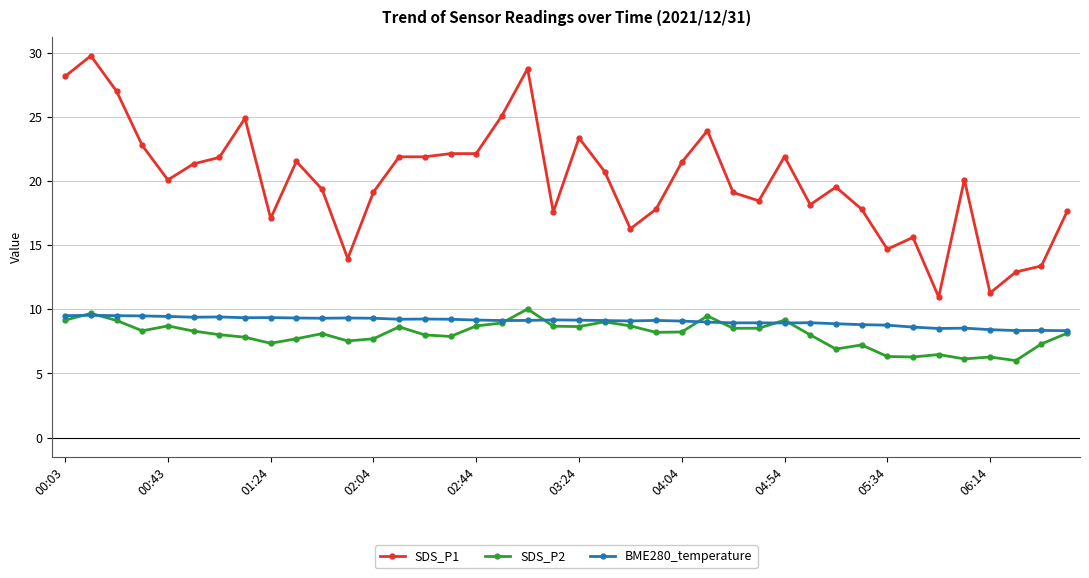

What is the minimum value shown in the chart?

6.0